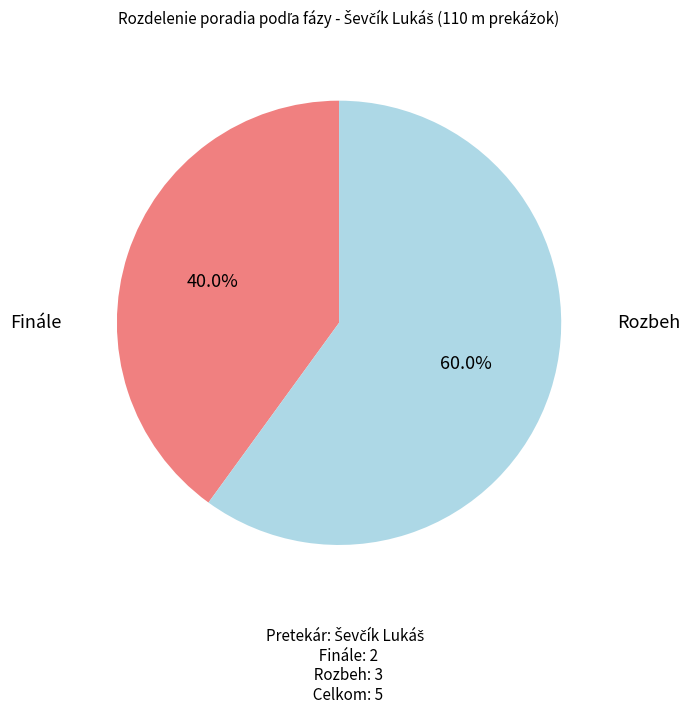

Does any single category account for the majority?

Yes